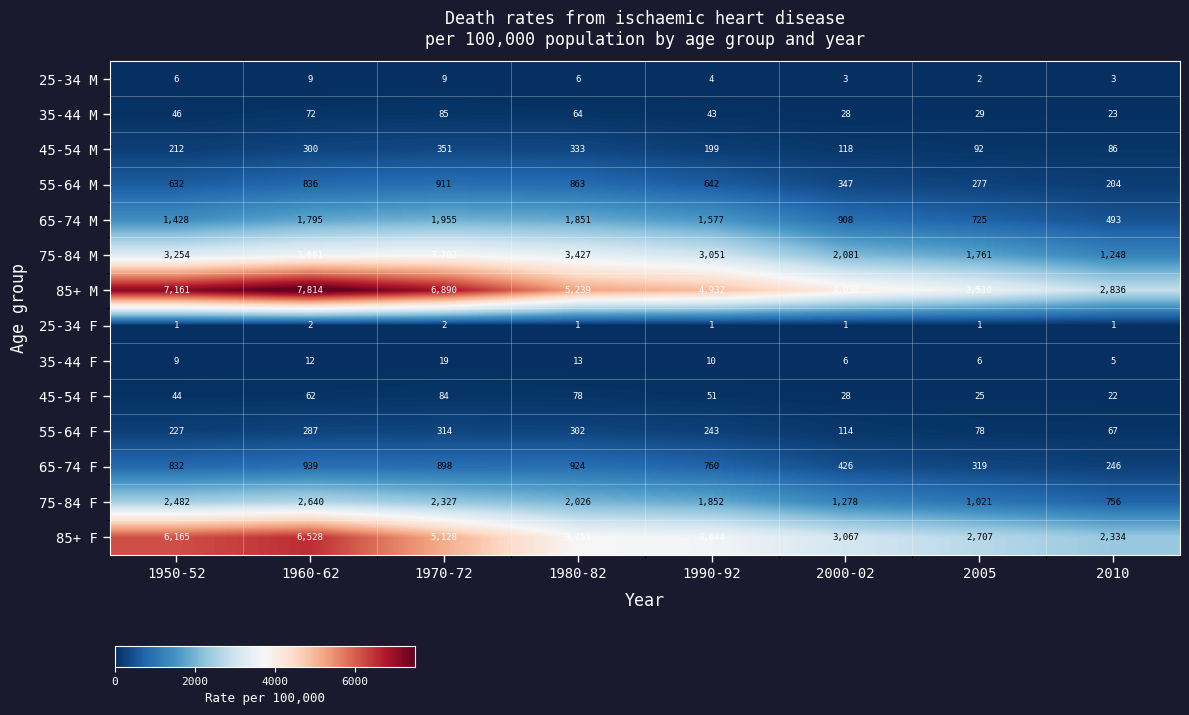

Is it true that 55-64 F equals 287 at 1960-62?

True